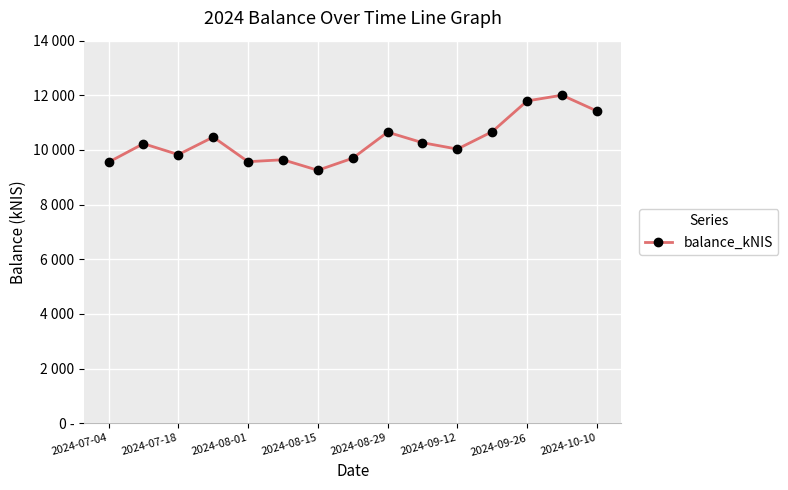

Does the chart have visible grid lines?

Yes